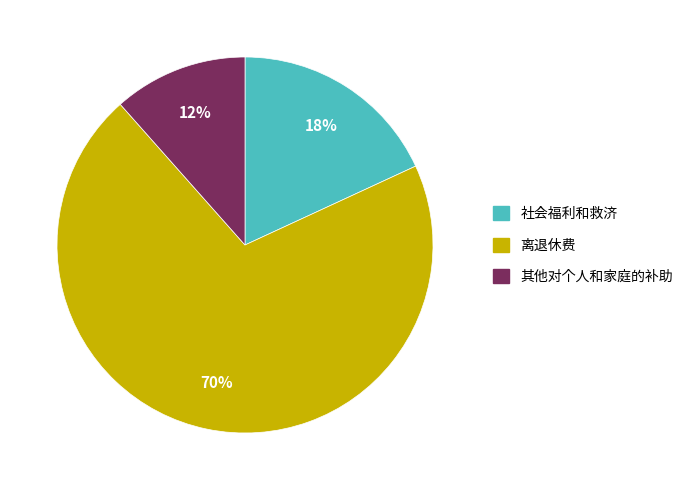

How many segments does this pie chart have?

3